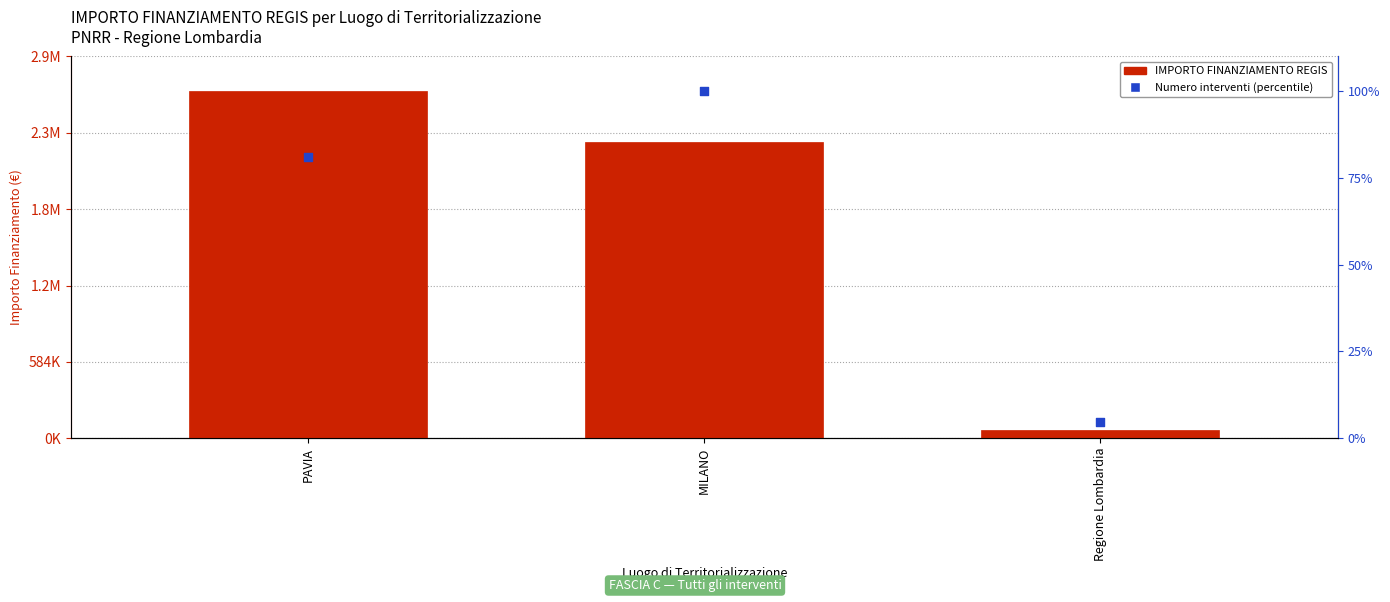

Which series reaches the maximum Y coordinate?

IMPORTO FINANZIAMENTO REGIS